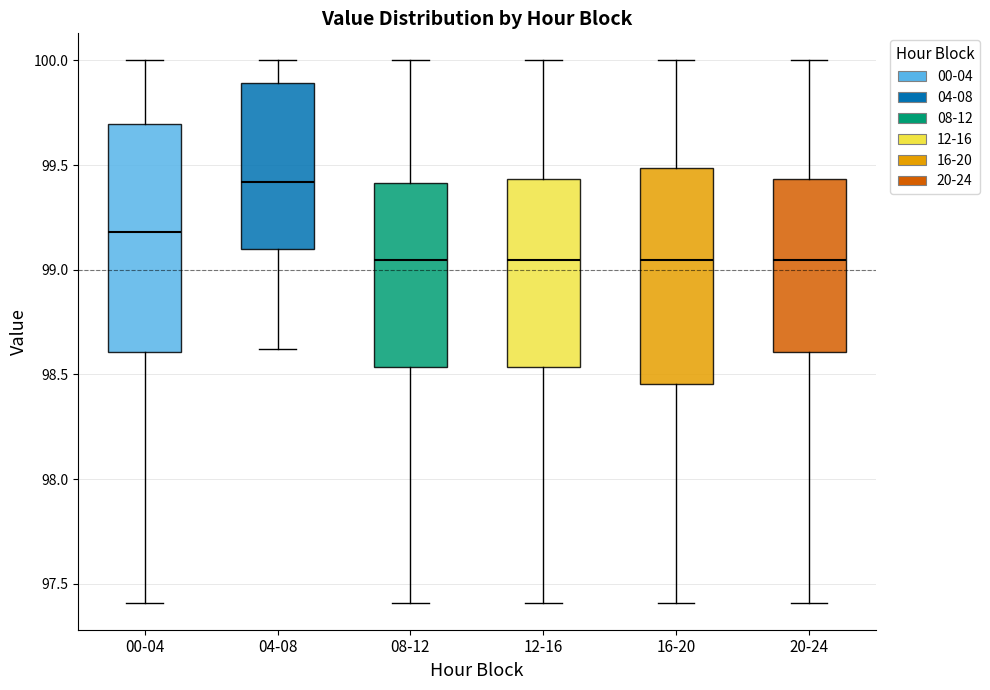

Where is the lower edge of the box for 08-12 on the y-axis? The values are not printed on the chart, so give them approximately, as read against the axis.

98.55